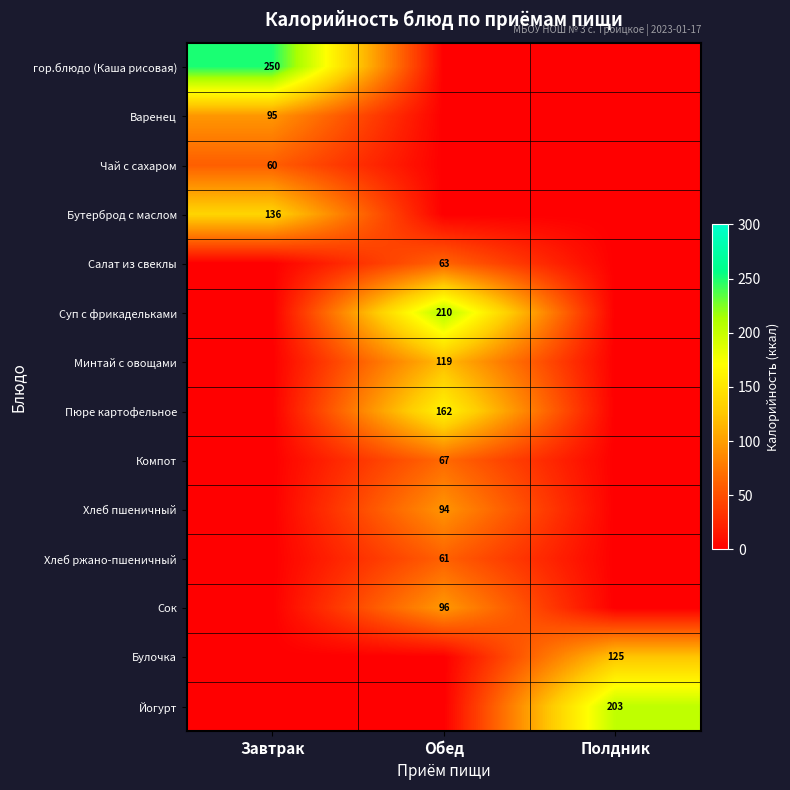

The value of Сок at Обед is 96. True or false?

True